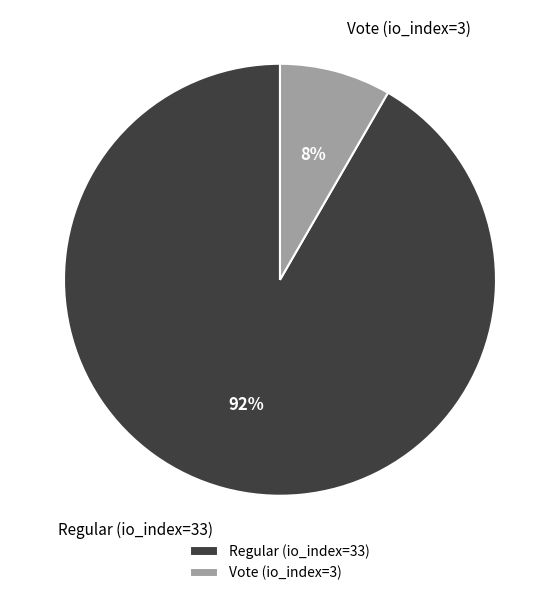

Which category has the biggest portion of the pie?

Regular (io_index=33)